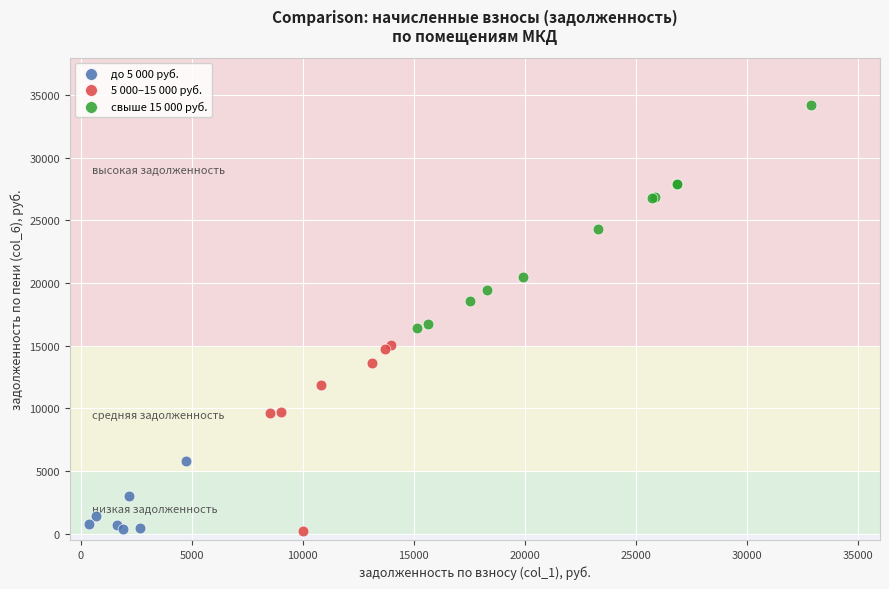

Which series has the largest Y range (max minus min)?

свыше 15 000 руб.